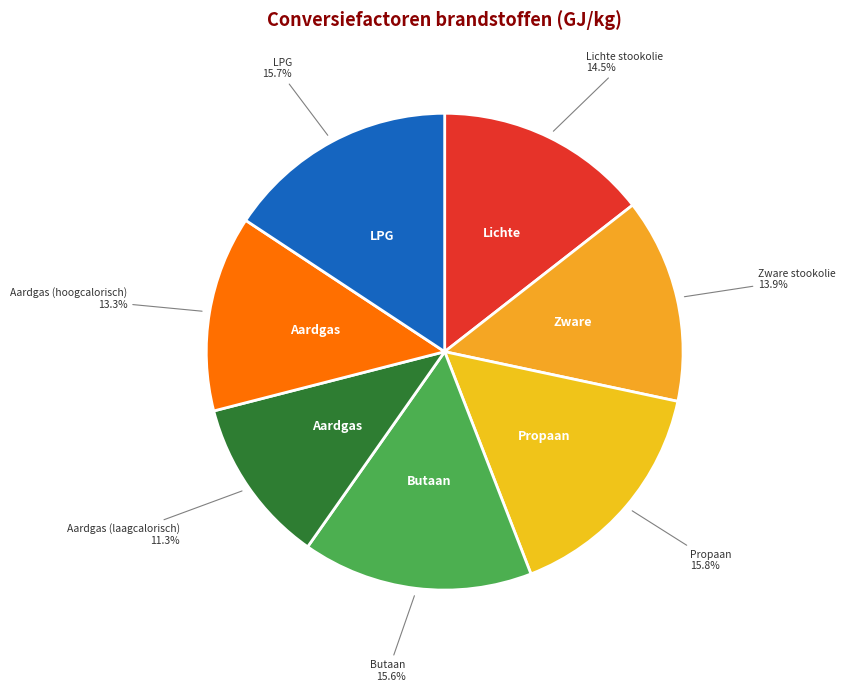

To the nearest percent, what percentage of the pie is Aardgas (hoogcalorisch)?

13%